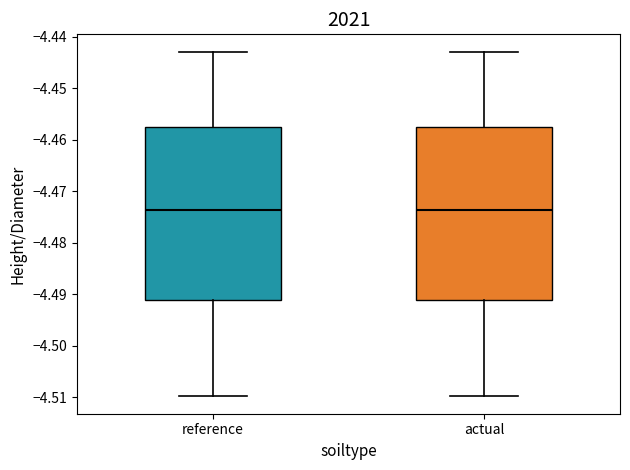

Reading left to right, transcribe this box plot: for each box, give where its median line is, the range the box spans, and where its two whiskers end, as read against the y-axis. The values are not printed on the chart, so give them approximately, as read against the axis.

reference: median -4.474, box -4.491 to -4.458, whiskers -4.510 to -4.443
actual: median -4.474, box -4.491 to -4.458, whiskers -4.510 to -4.443